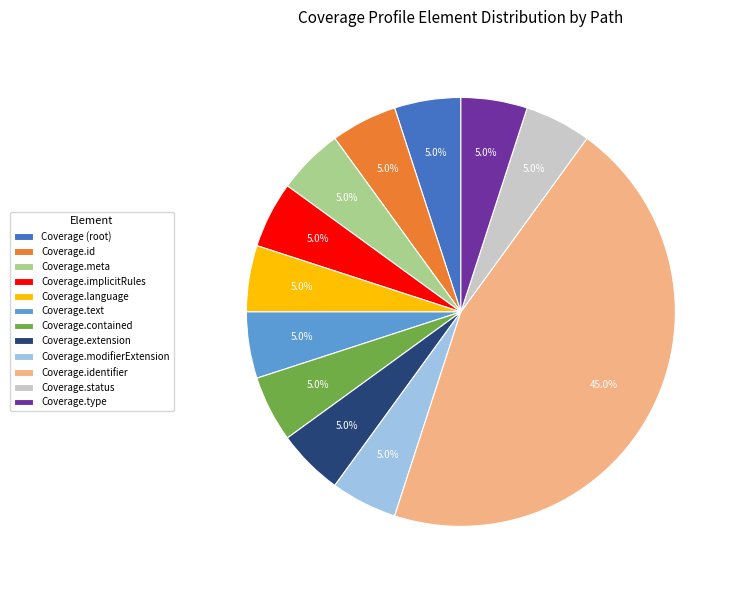

Is there a majority slice in this chart?

No